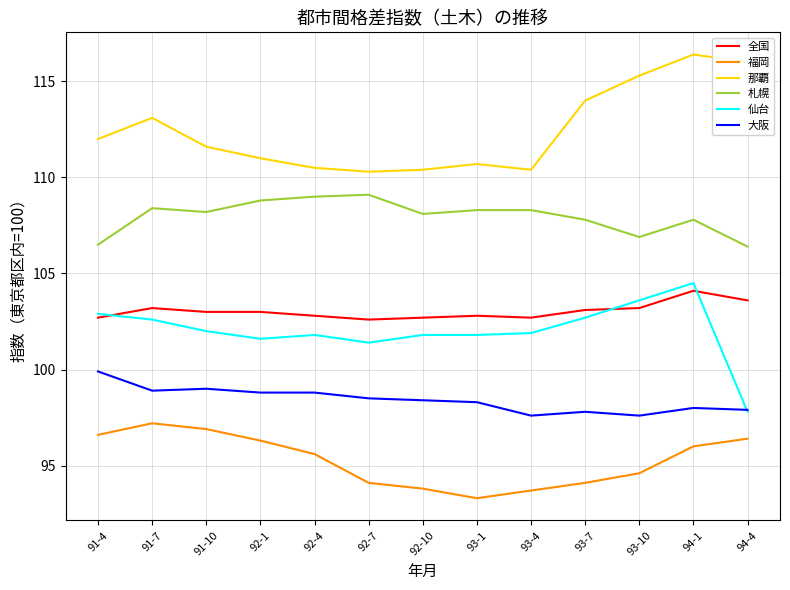

True or false: 那覇 and 全国 intersect in this chart.

False